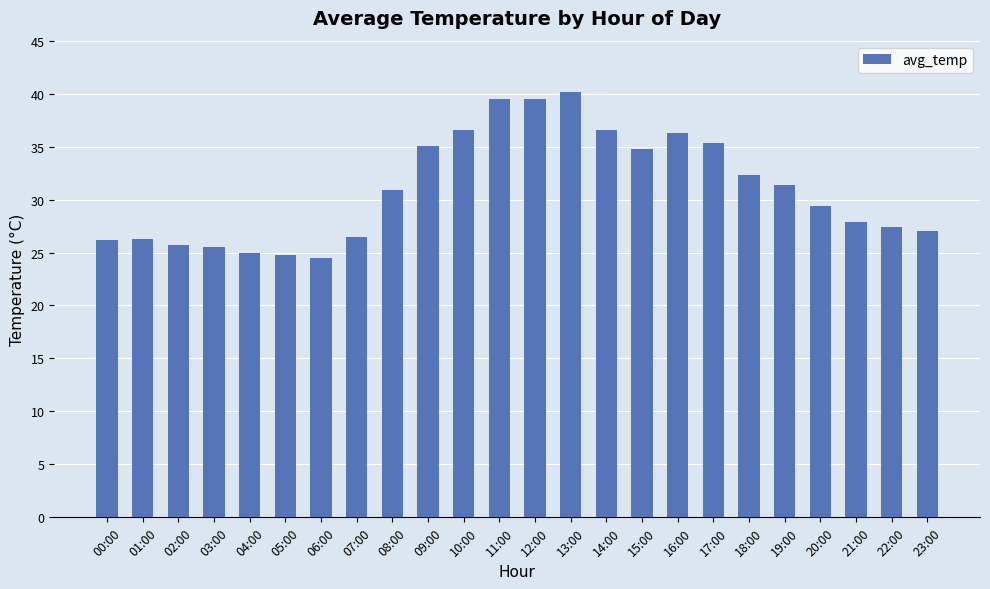

Where does the data first go above 30?

08:00